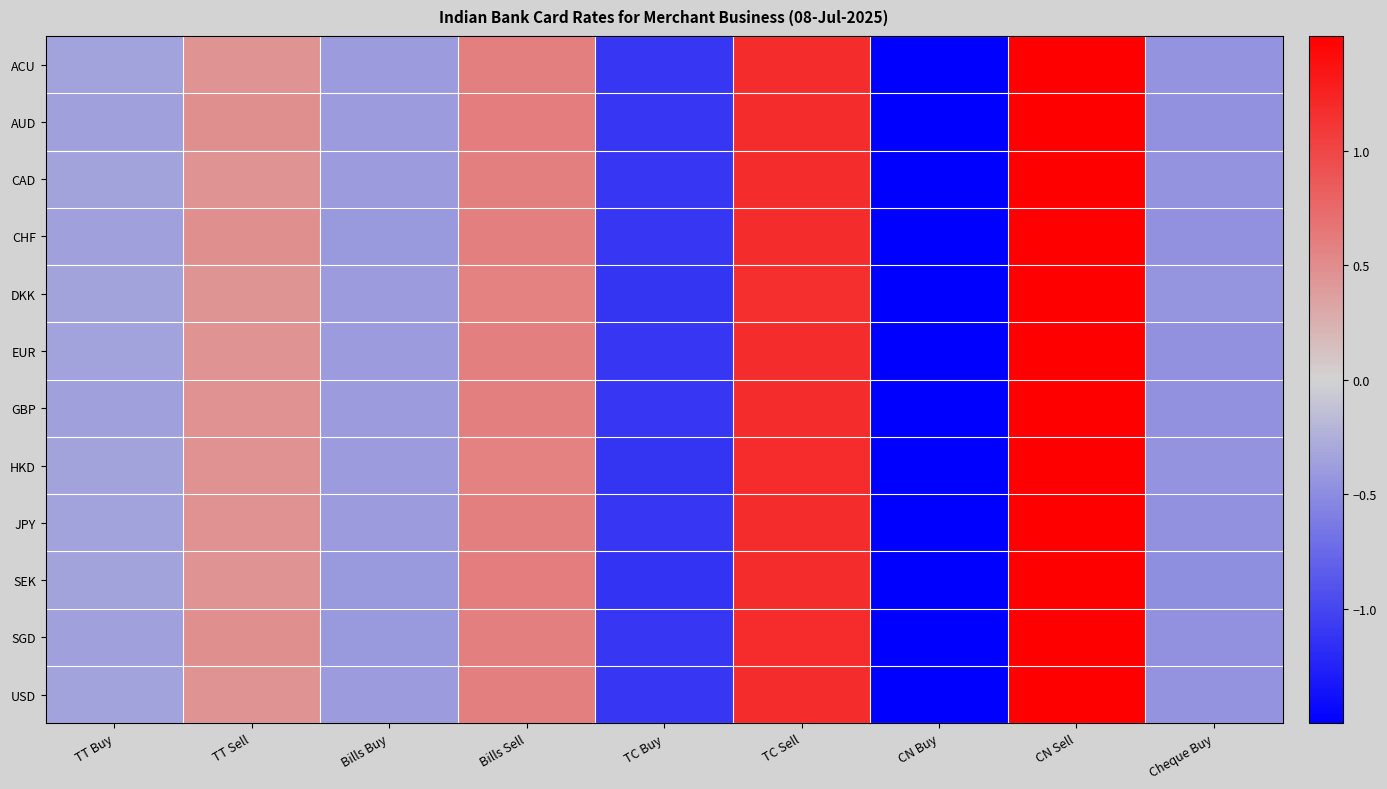

Reading right to left, what are all the values shown in this chart?

ACU: Cheque Buy=-0.5	CN Sell=1.7	CN Buy=-1.6	TC Sell=1.2	TC Buy=-1.1	Bills Sell=0.6	Bills Buy=-0.4	TT Sell=0.5	TT Buy=-0.3
AUD: Cheque Buy=-0.5	CN Sell=1.7	CN Buy=-1.6	TC Sell=1.2	TC Buy=-1.1	Bills Sell=0.6	Bills Buy=-0.4	TT Sell=0.5	TT Buy=-0.4
CAD: Cheque Buy=-0.5	CN Sell=1.7	CN Buy=-1.6	TC Sell=1.2	TC Buy=-1.1	Bills Sell=0.6	Bills Buy=-0.4	TT Sell=0.5	TT Buy=-0.3
CHF: Cheque Buy=-0.5	CN Sell=1.7	CN Buy=-1.6	TC Sell=1.2	TC Buy=-1.1	Bills Sell=0.6	Bills Buy=-0.4	TT Sell=0.5	TT Buy=-0.4
DKK: Cheque Buy=-0.4	CN Sell=1.7	CN Buy=-1.6	TC Sell=1.2	TC Buy=-1.1	Bills Sell=0.6	Bills Buy=-0.4	TT Sell=0.4	TT Buy=-0.3
EUR: Cheque Buy=-0.5	CN Sell=1.7	CN Buy=-1.6	TC Sell=1.2	TC Buy=-1.1	Bills Sell=0.6	Bills Buy=-0.4	TT Sell=0.5	TT Buy=-0.3
GBP: Cheque Buy=-0.5	CN Sell=1.7	CN Buy=-1.6	TC Sell=1.2	TC Buy=-1.1	Bills Sell=0.6	Bills Buy=-0.4	TT Sell=0.5	TT Buy=-0.4
HKD: Cheque Buy=-0.5	CN Sell=1.7	CN Buy=-1.6	TC Sell=1.2	TC Buy=-1.1	Bills Sell=0.6	Bills Buy=-0.4	TT Sell=0.5	TT Buy=-0.3
JPY: Cheque Buy=-0.5	CN Sell=1.7	CN Buy=-1.6	TC Sell=1.2	TC Buy=-1.1	Bills Sell=0.6	Bills Buy=-0.4	TT Sell=0.5	TT Buy=-0.4
SEK: Cheque Buy=-0.5	CN Sell=1.7	CN Buy=-1.6	TC Sell=1.2	TC Buy=-1.1	Bills Sell=0.6	Bills Buy=-0.4	TT Sell=0.5	TT Buy=-0.3
SGD: Cheque Buy=-0.5	CN Sell=1.7	CN Buy=-1.6	TC Sell=1.2	TC Buy=-1.1	Bills Sell=0.6	Bills Buy=-0.4	TT Sell=0.5	TT Buy=-0.4
USD: Cheque Buy=-0.5	CN Sell=1.7	CN Buy=-1.6	TC Sell=1.2	TC Buy=-1.1	Bills Sell=0.6	Bills Buy=-0.4	TT Sell=0.5	TT Buy=-0.3